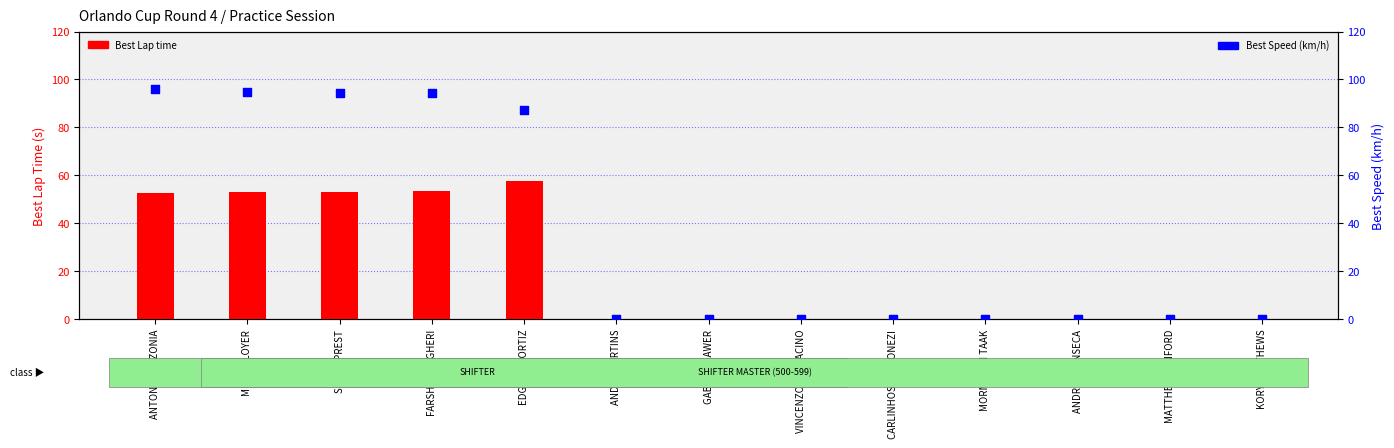

Which series contains the lowest Y value?

Best Lap time